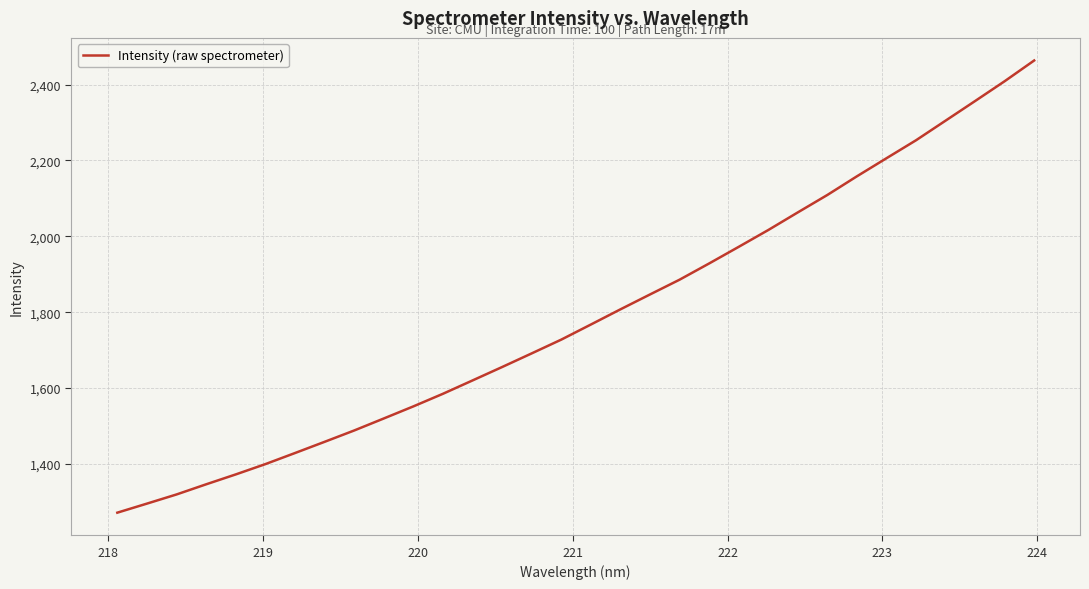

What is the difference between the maximum and minimum values?

1192.3